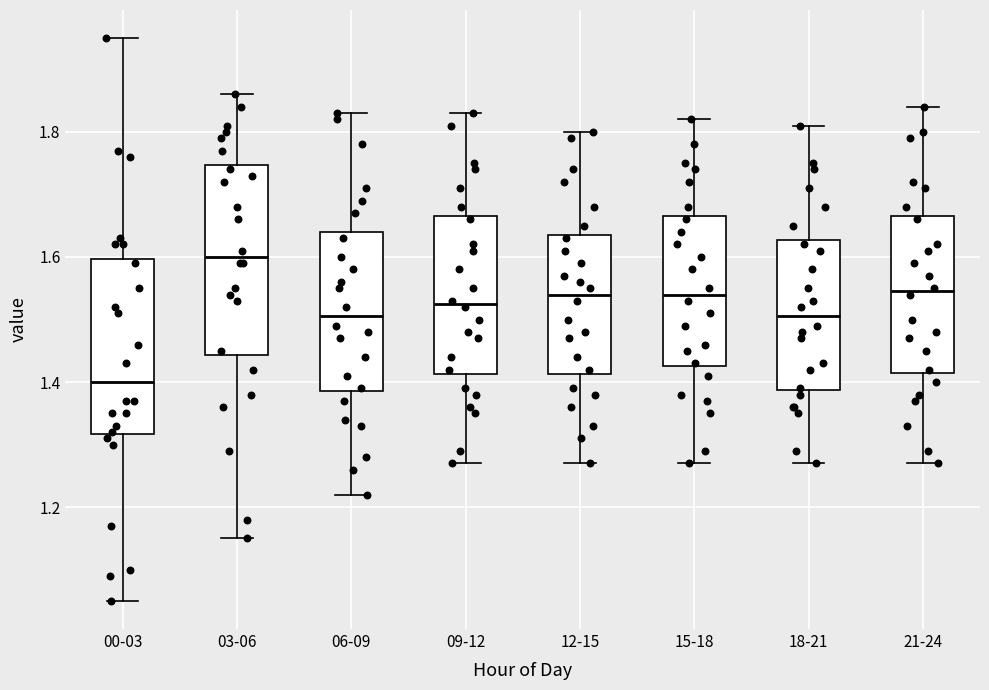

Which box is the tallest, from its lower edge to its upper edge?

03-06